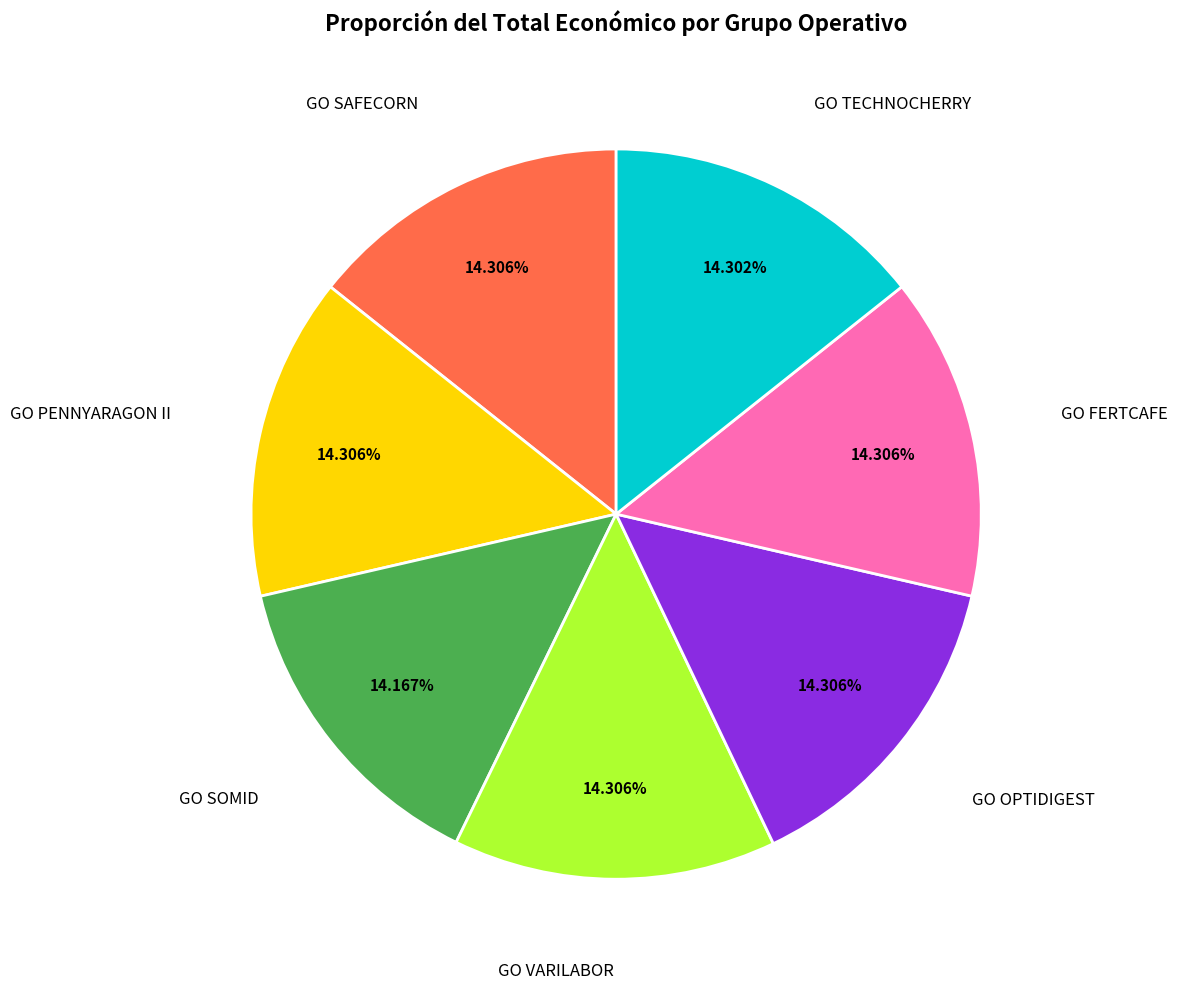

Is there any slice that represents more than half of the pie?

No